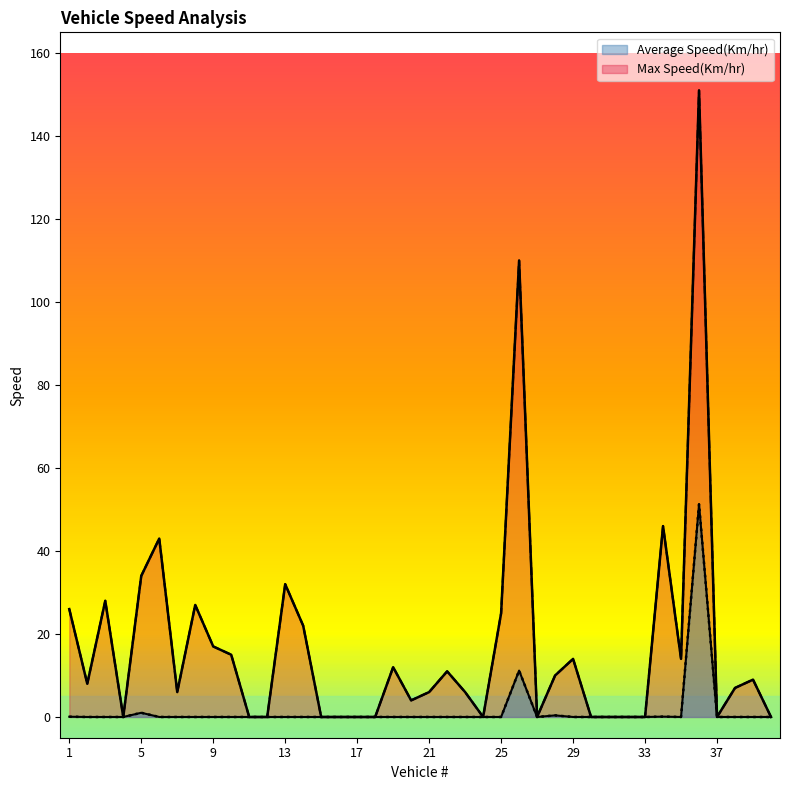

True or false: Max Speed(Km/hr) line and Avg Speed(Km/hr) line intersect in this chart.

False